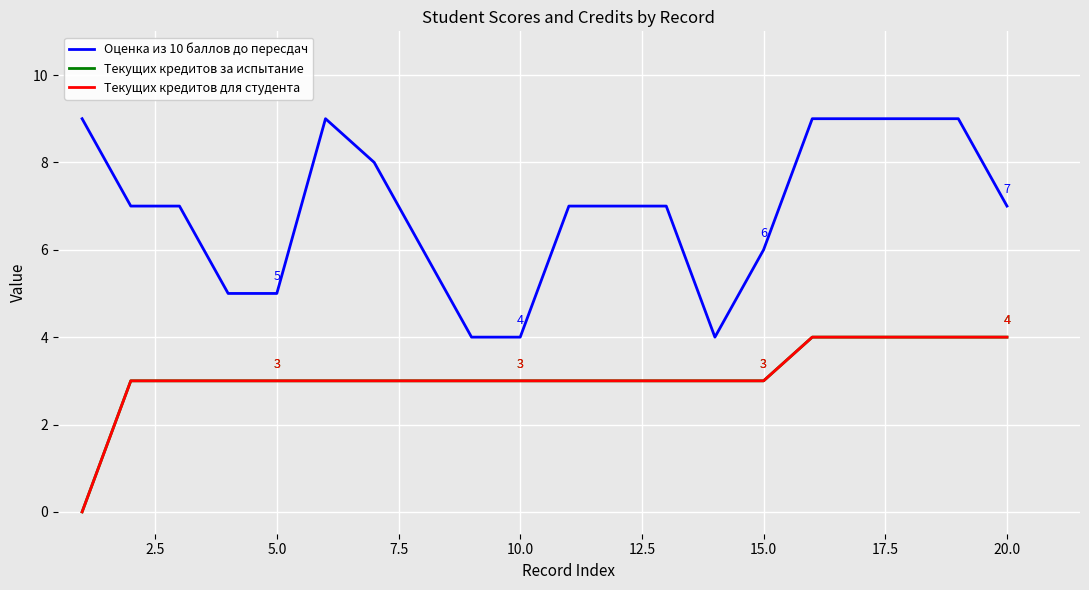

What is the average value of the Текущих кредитов для студента series?

3